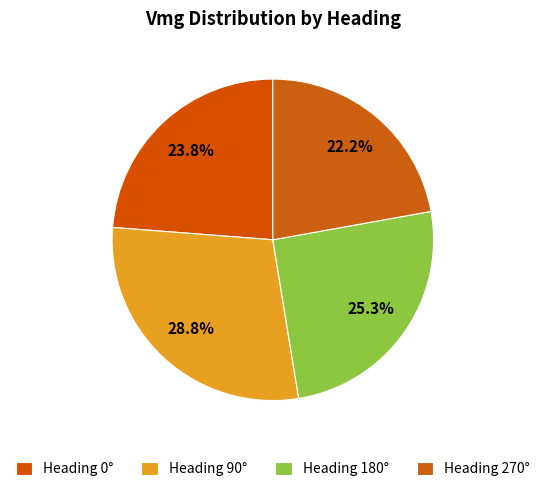

How many segments does this pie chart have?

4